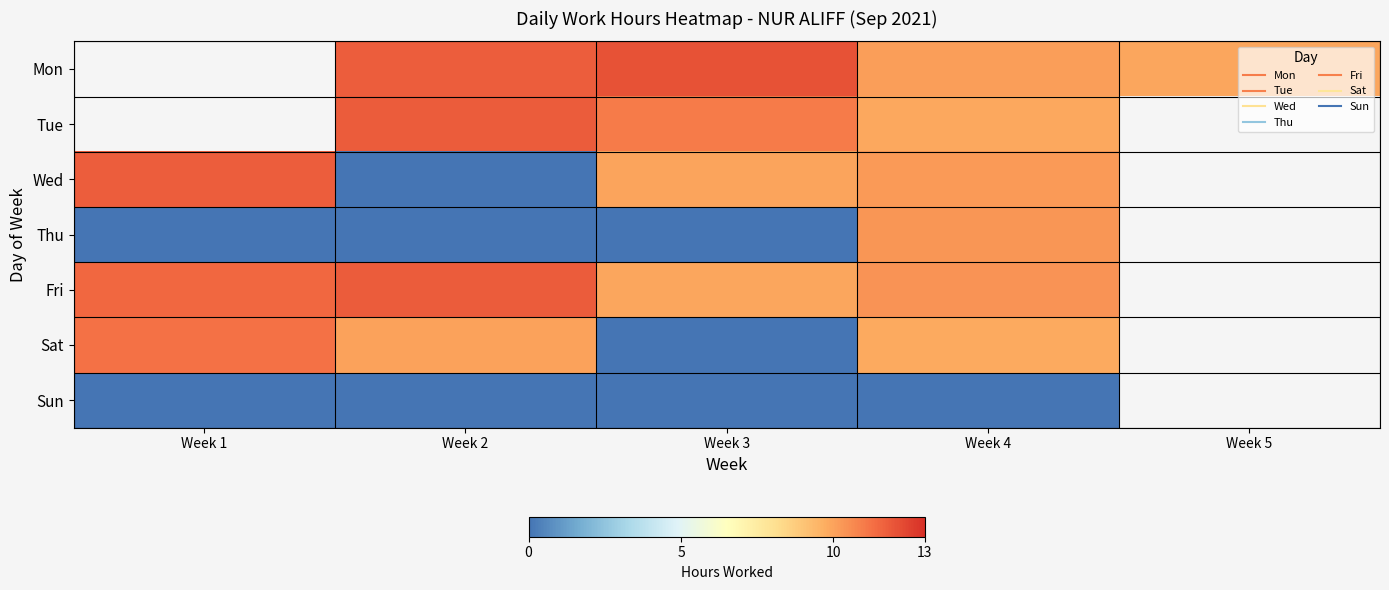

Read the Sat value at Week 1.

11.2